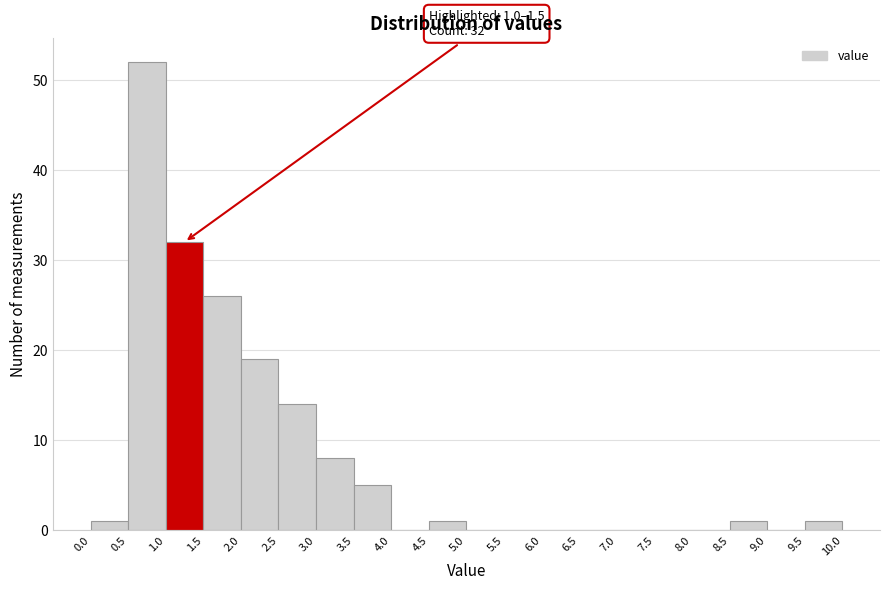

Which range on the x-axis has the tallest bar?

0.5 to 1.0